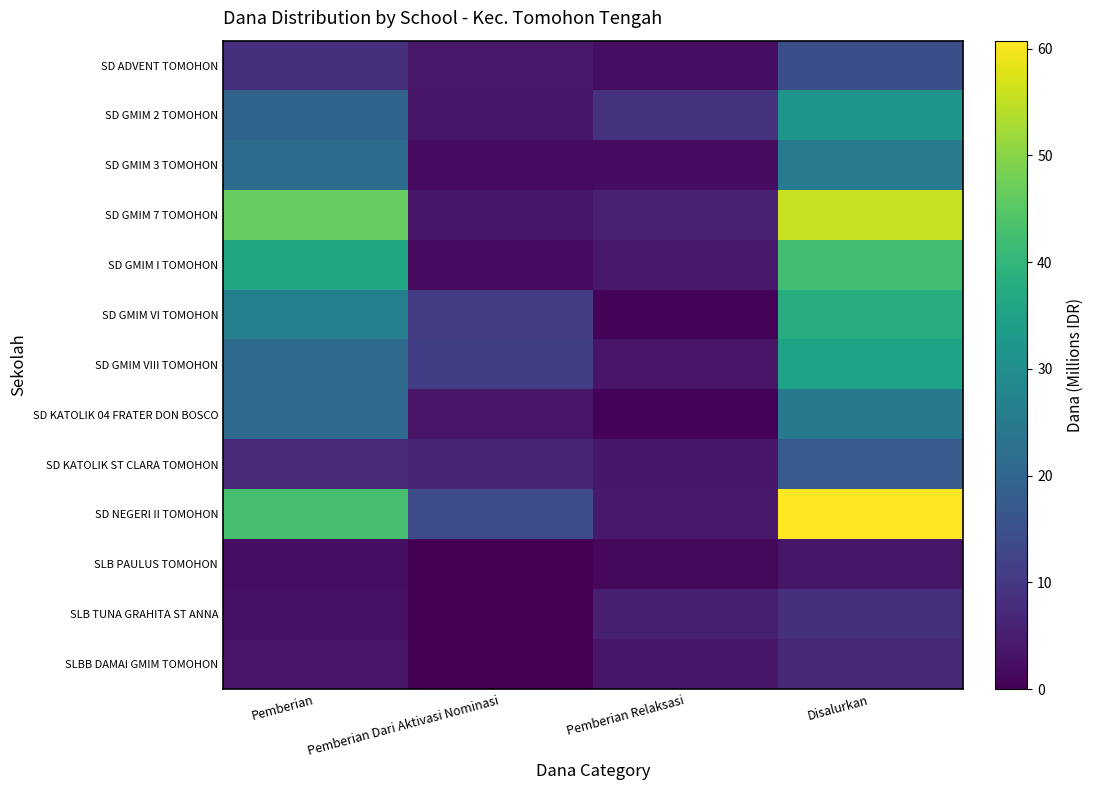

Which has a higher value, Pemberian Relaksasi or Pemberian Dari Aktivasi Nominasi?

Pemberian Dari Aktivasi Nominasi